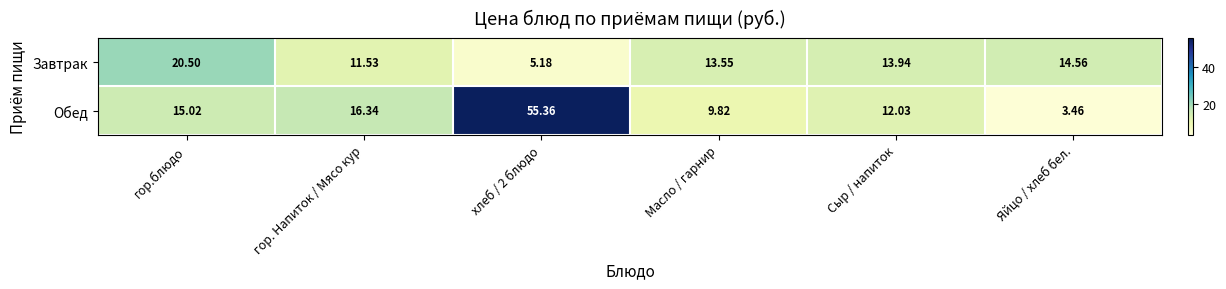

At which label is Обед closest to 29?

гор. Напиток / Мясо кур